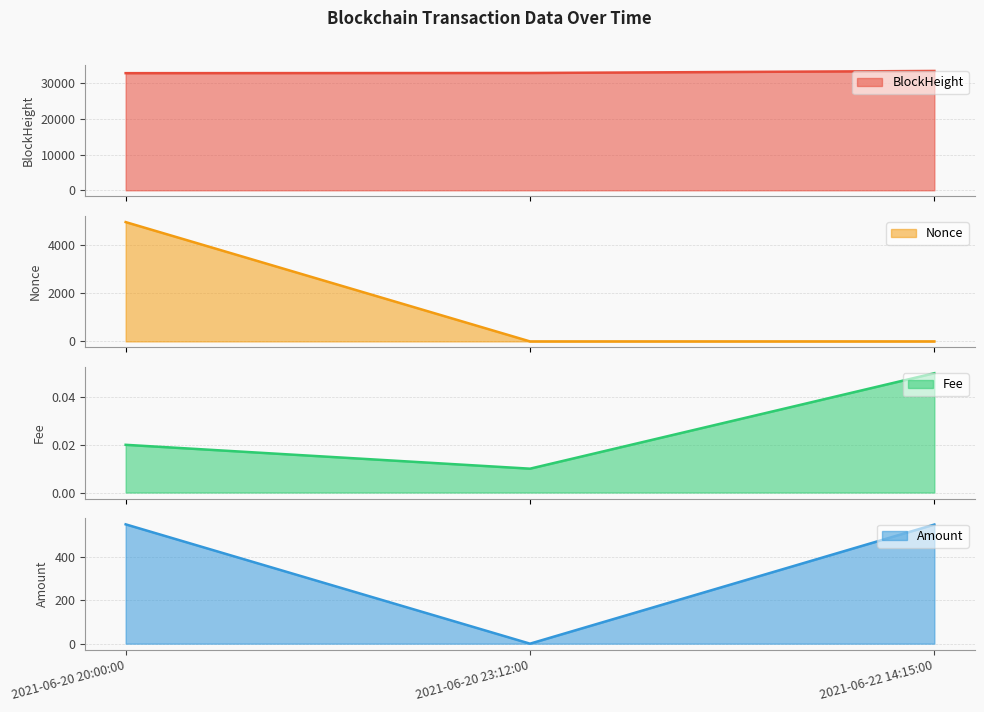

Which has a higher value, 2021-06-20 20:00:00 or 2021-06-20 23:12:00?

2021-06-20 23:12:00